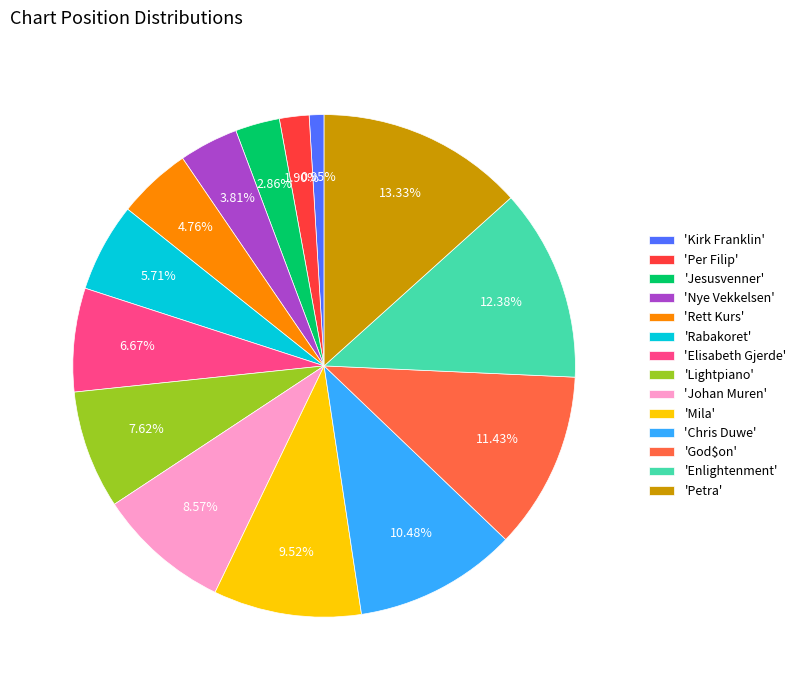

Is the sum of 'God$on' and 'Rabakoret' greater than half?

No